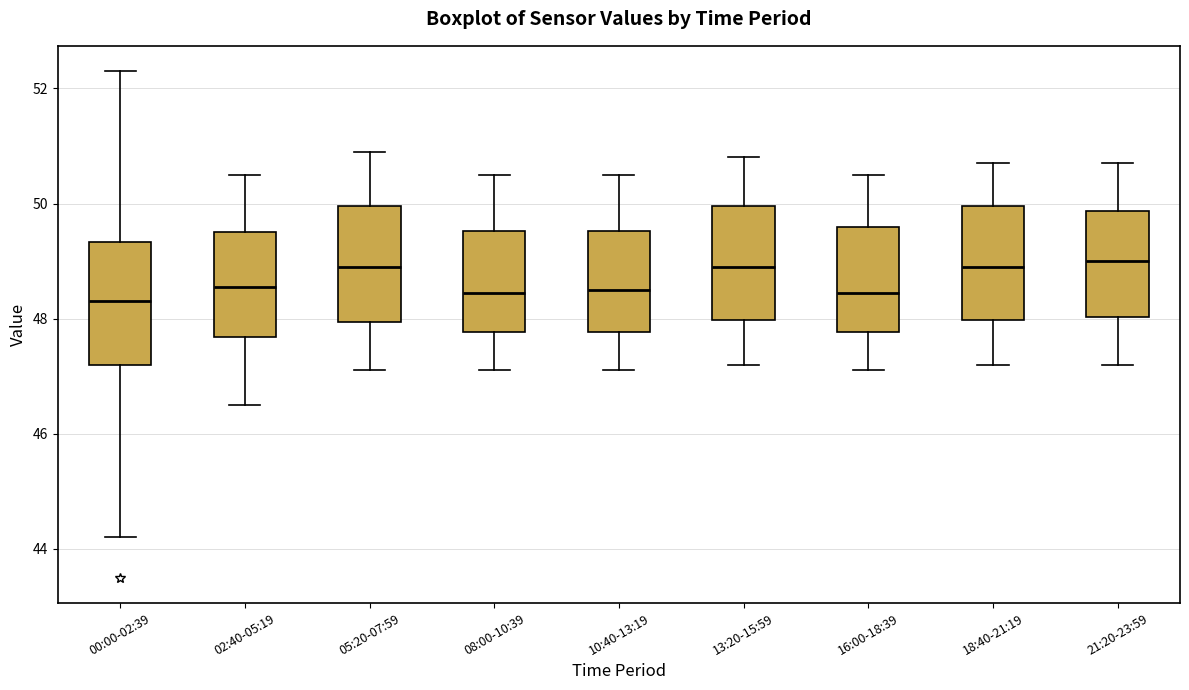

Where is the lower edge of the box for 21:20-23:59 on the y-axis? The values are not printed on the chart, so give them approximately, as read against the axis.

48.0